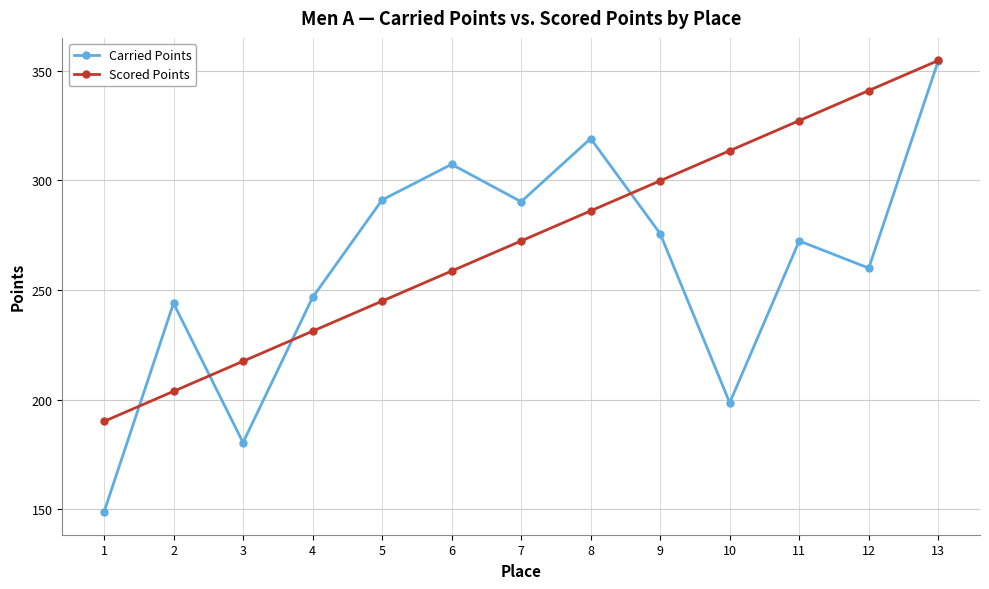

Is the value of Scored Points at 12 greater than the value of Carried Points at 9?

Yes